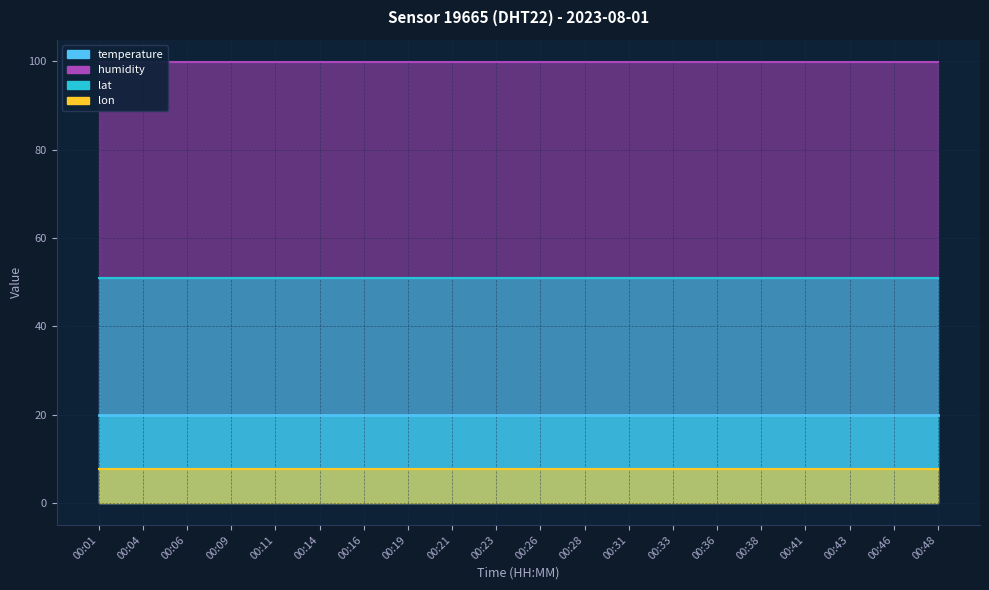

Which series has the largest range (max minus min)?

temperature